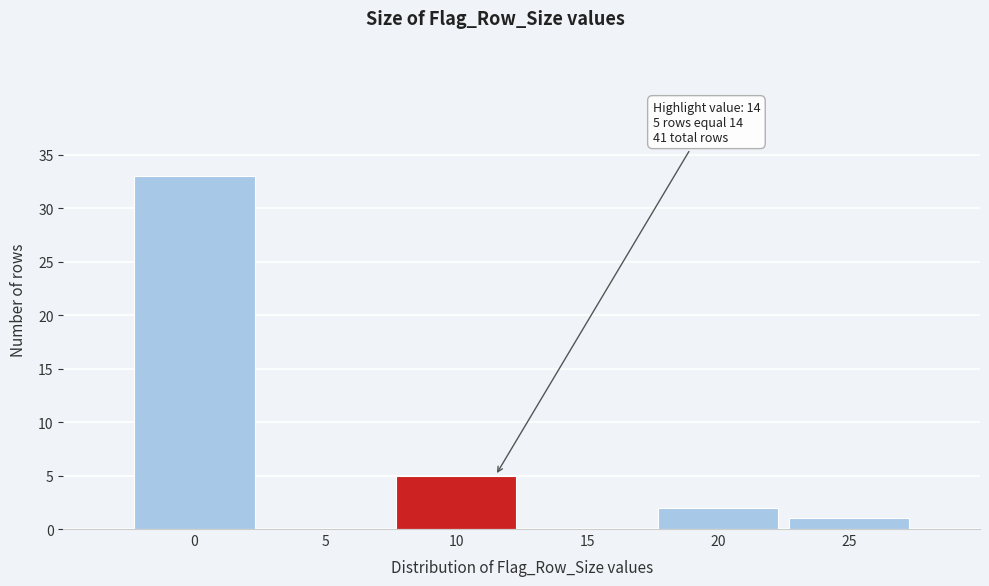

Reading right to left, transcribe all the data shown in this chart.

25=1	20=2	15=0	10=5	5=0	0=33